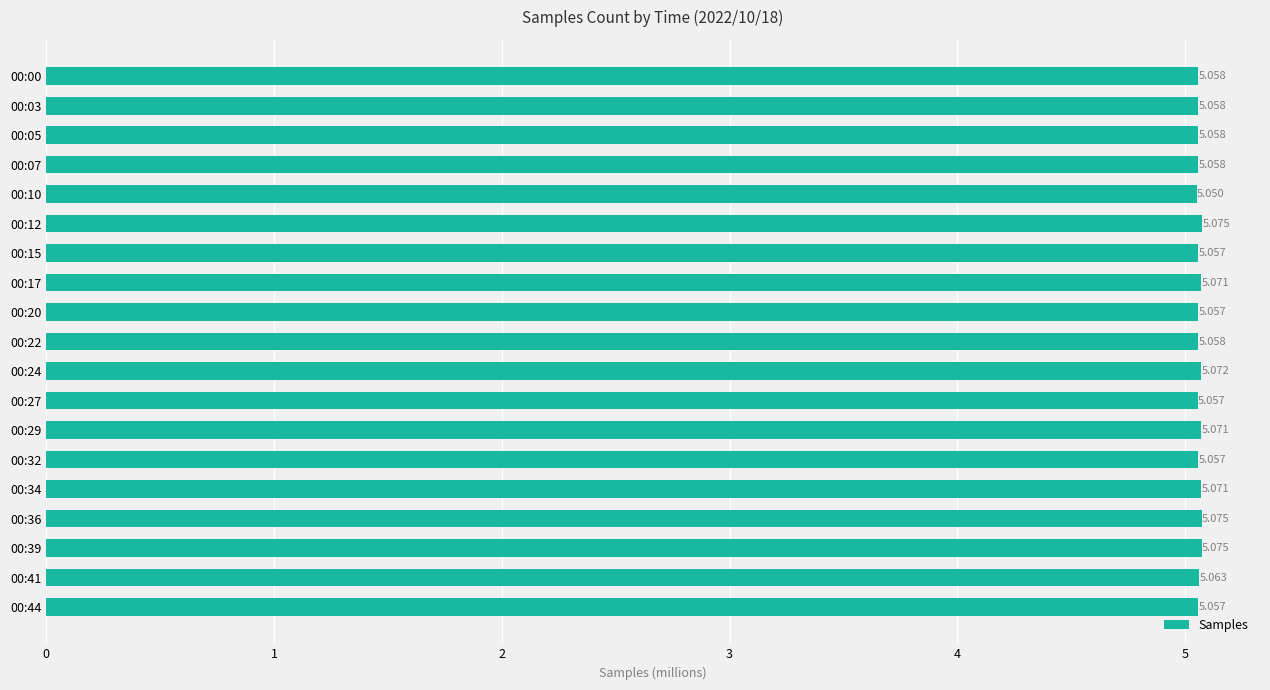

List the labels in order of value, largest first.

00:12, 00:39, 00:36, 00:24, 00:34, 00:17, 00:29, 00:41, 00:00, 00:05, 00:07, 00:03, 00:22, 00:32, 00:15, 00:44, 00:20, 00:27, 00:10